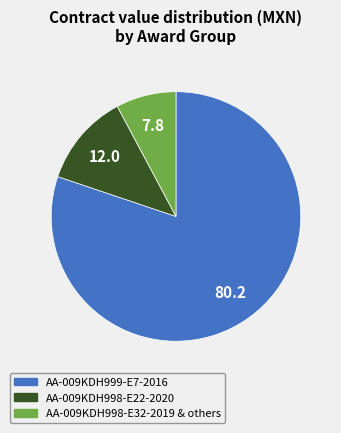

Is there any slice that represents more than half of the pie?

Yes